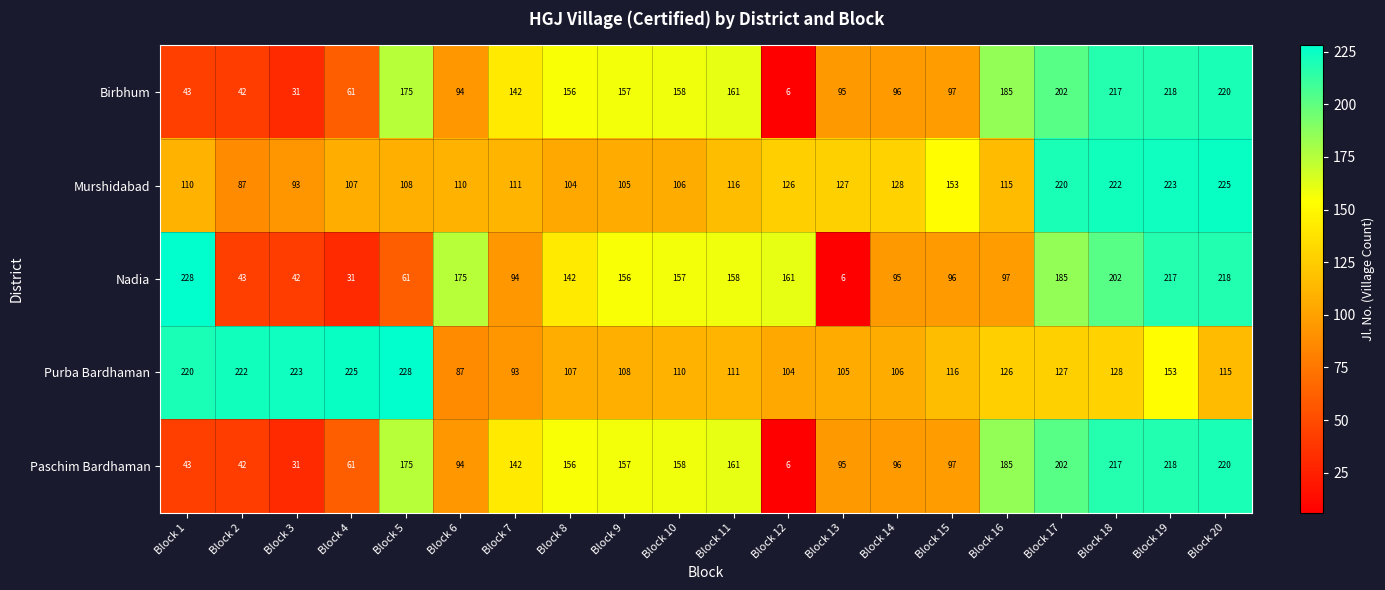

What is the difference between the second highest and second lowest values in the Birbhum series?

187